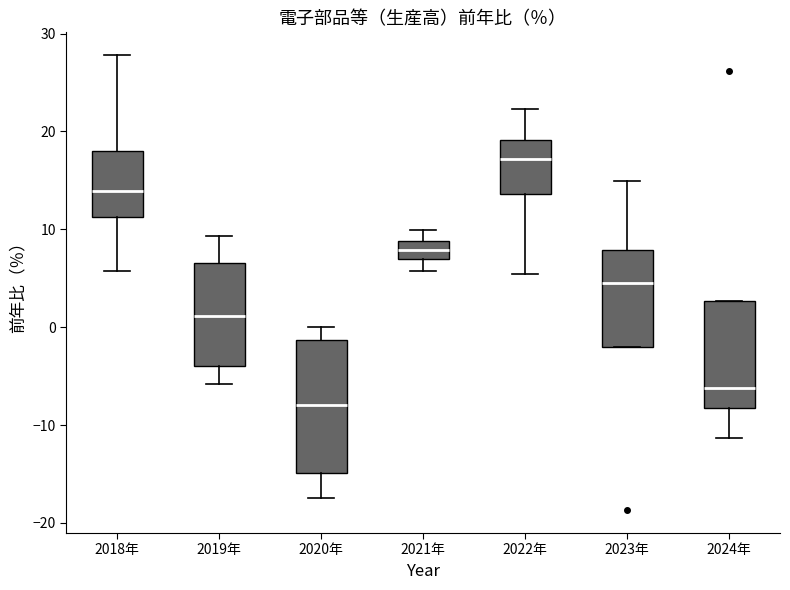

Comparing the boxes themselves (not the whiskers), which one is the tallest?

2020年